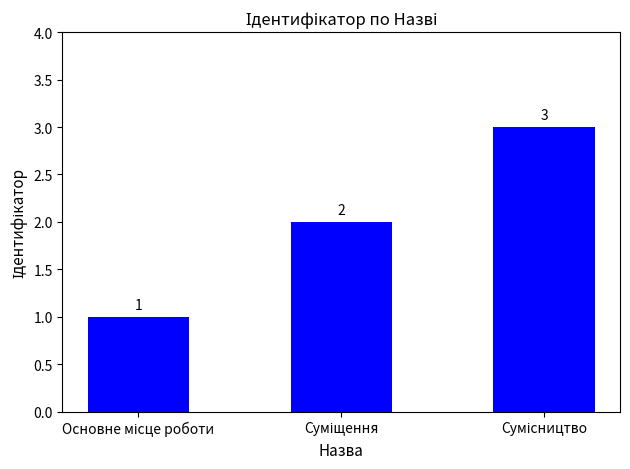

What is the greatest value displayed?

3